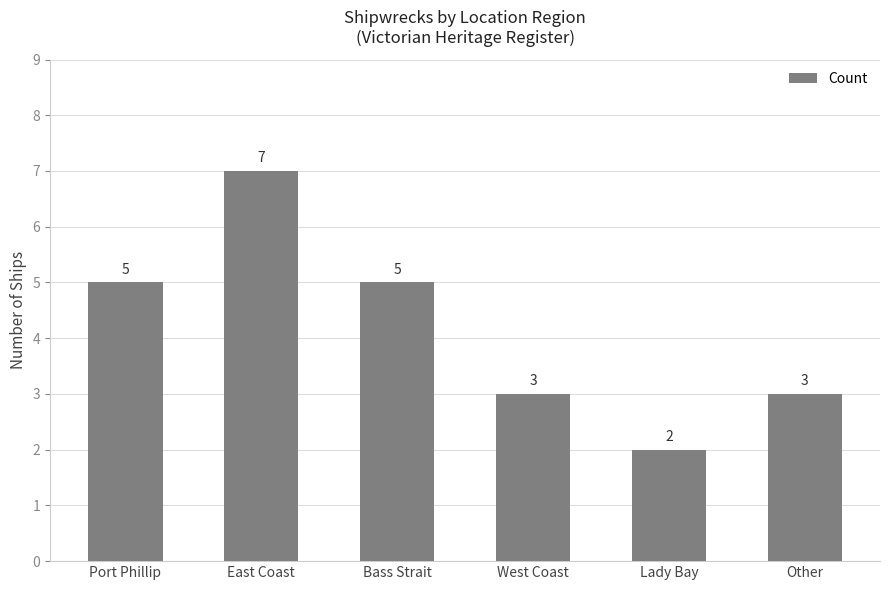

What is the average value?

4